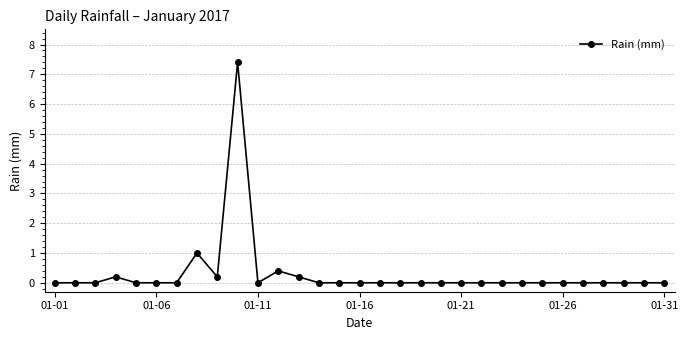

What is the difference between the second highest and second lowest values?

1.0